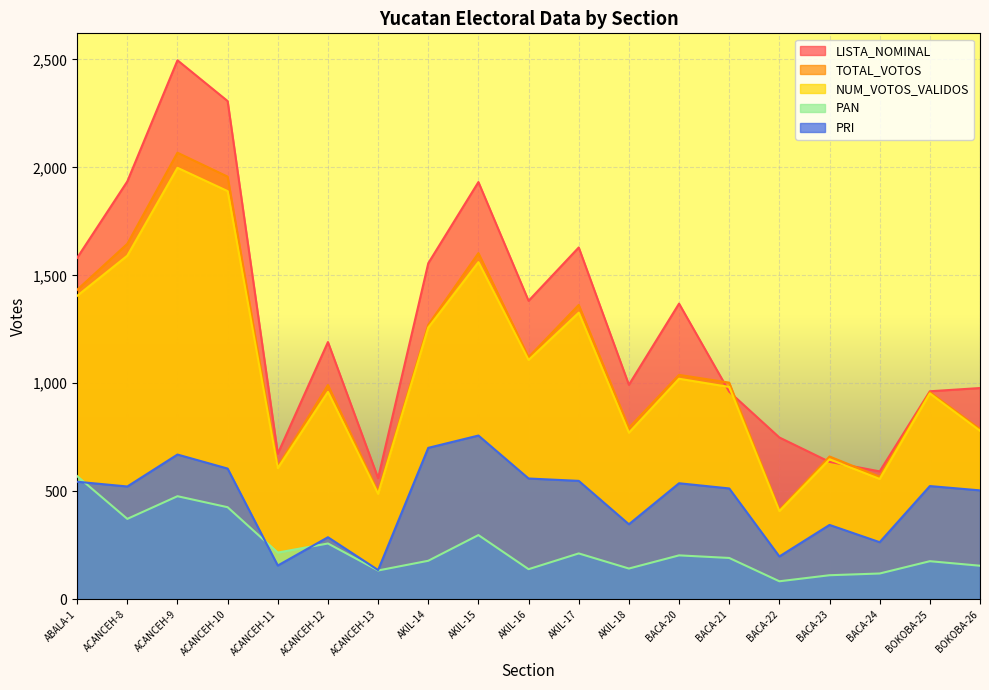

What position from the left is ABALA-1?

1